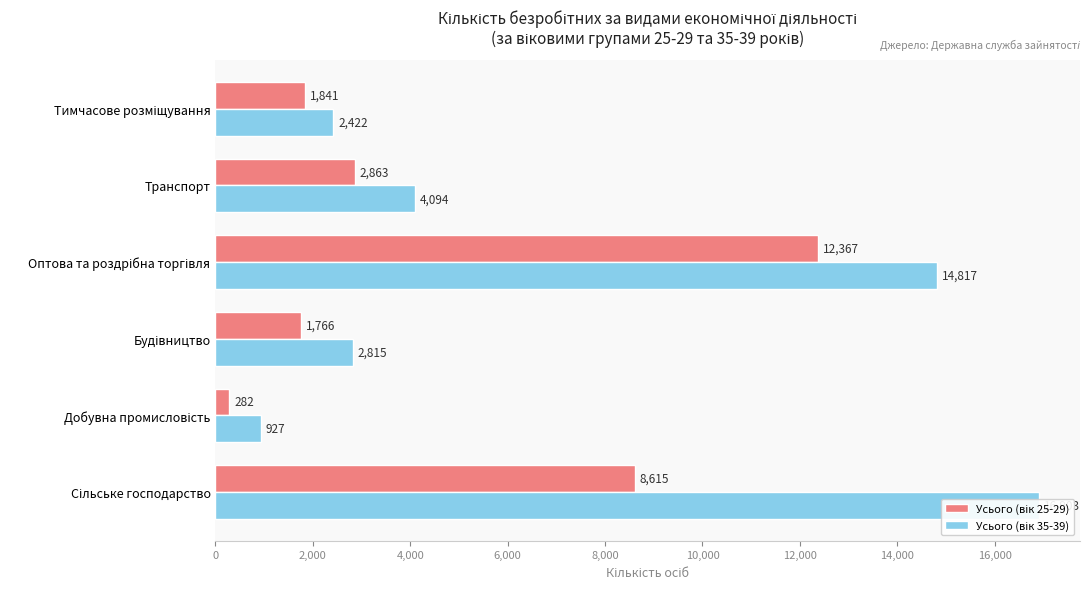

Rank the series by their maximum value, from lowest to highest.

Усього (вік 25-29), Усього (вік 35-39)